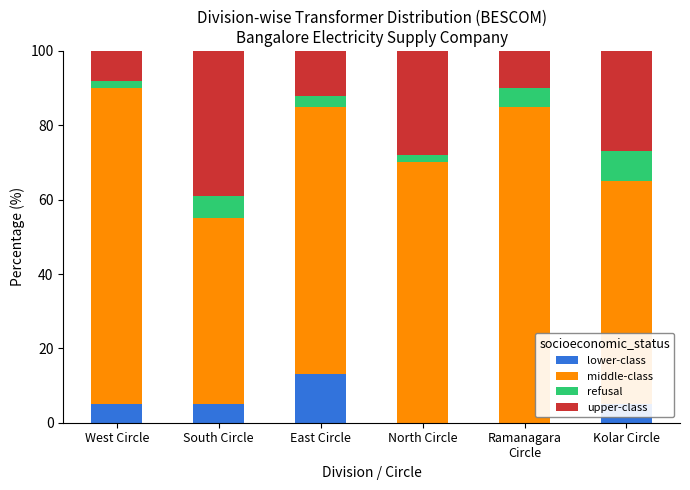

The lower-class series shows 5 at South Circle. True or false?

True